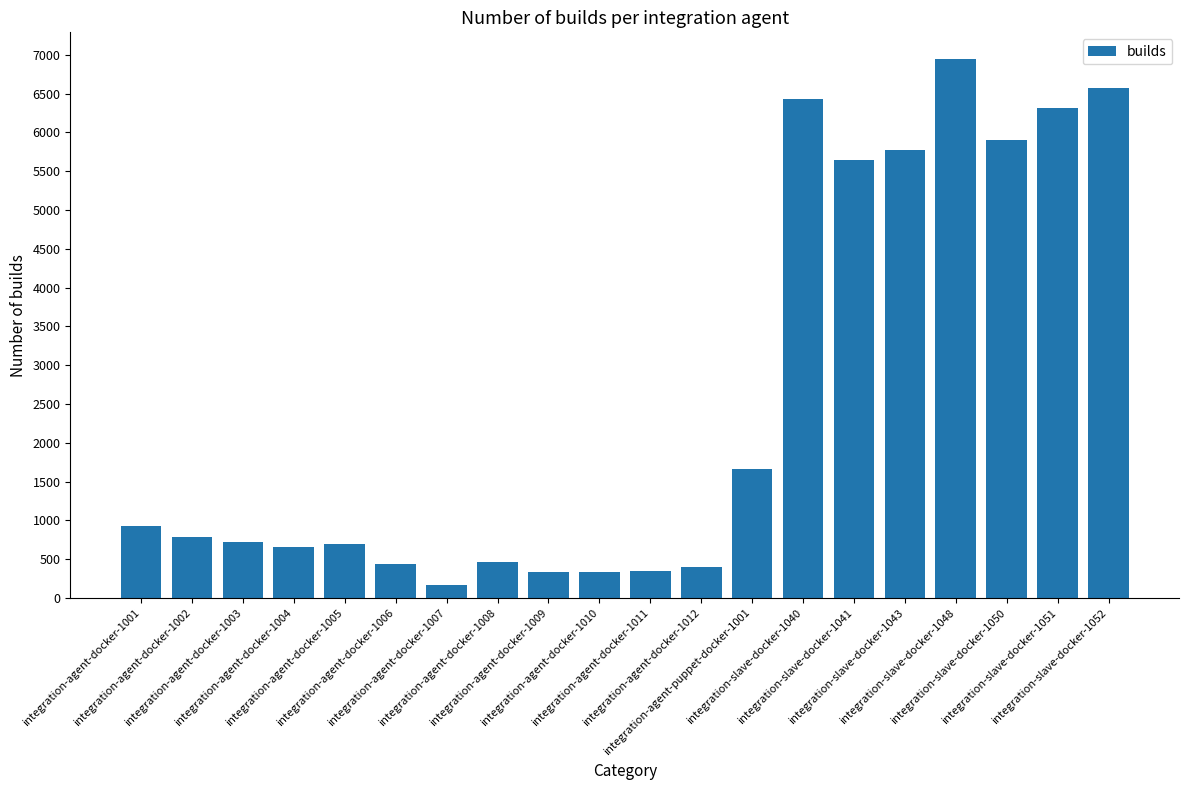

True or false: the data shows 3270 at integration-slave-docker-1043.

False